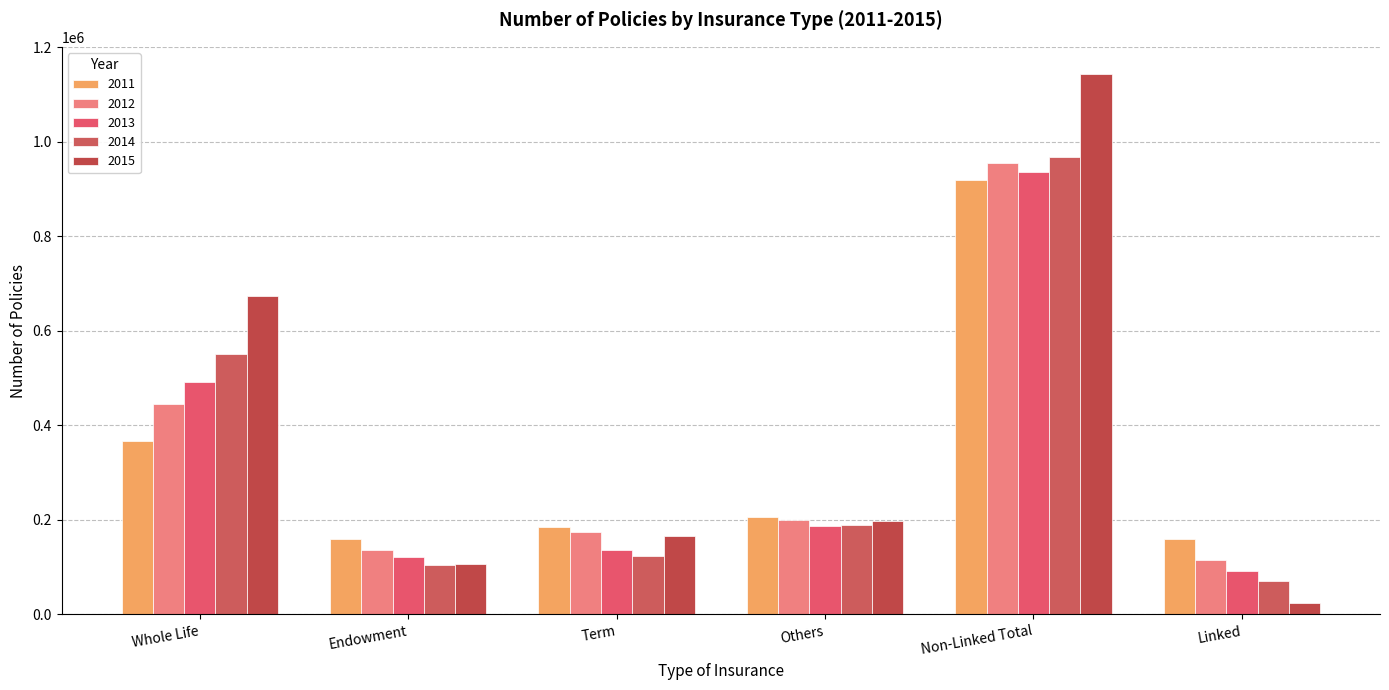

True or false: Number of Policies-2014 has a value of 196887 at Non-Linked Total.

False